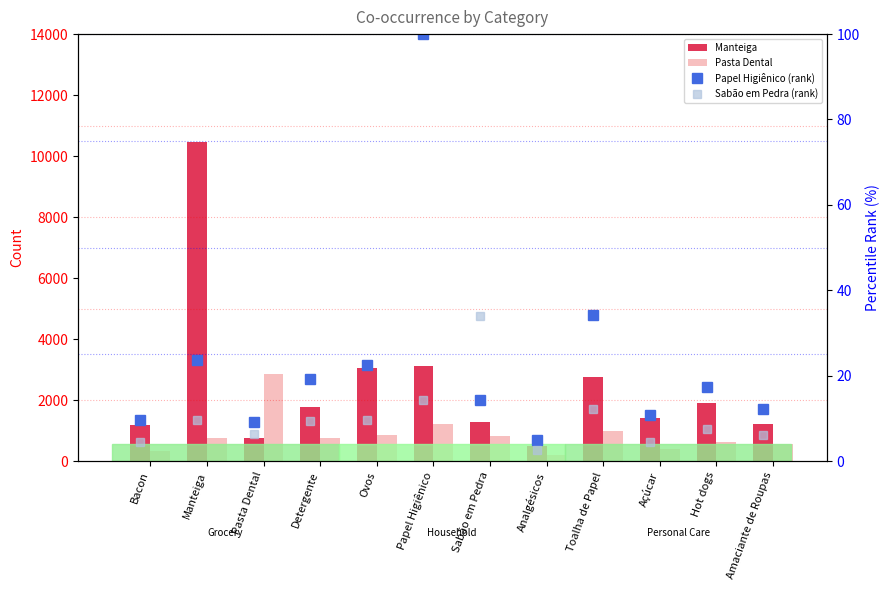

What are all the series names shown in the legend?

Manteiga, Pasta Dental, Papel Higiênico (rank), Sabão em Pedra (rank)